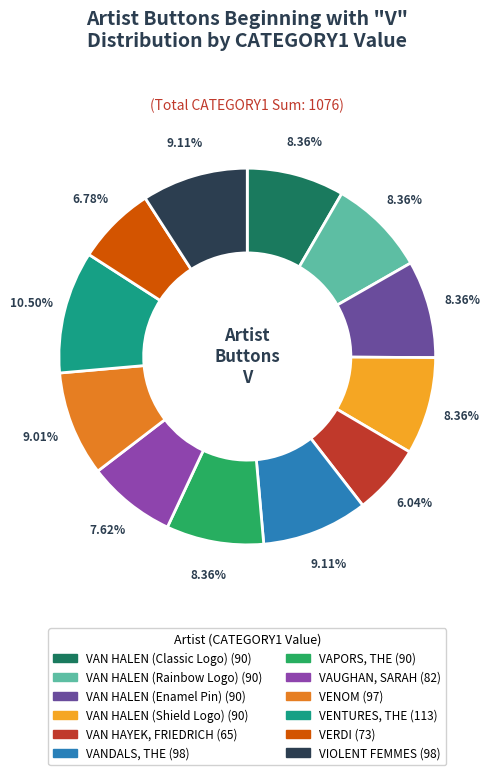

Is there a majority slice in this chart?

No